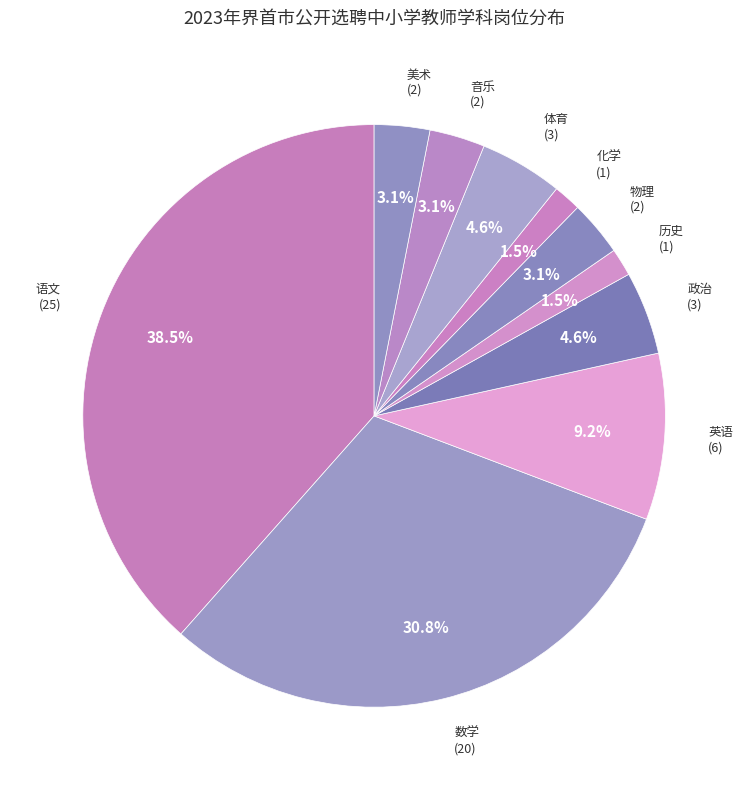

Is there a majority slice in this chart?

No